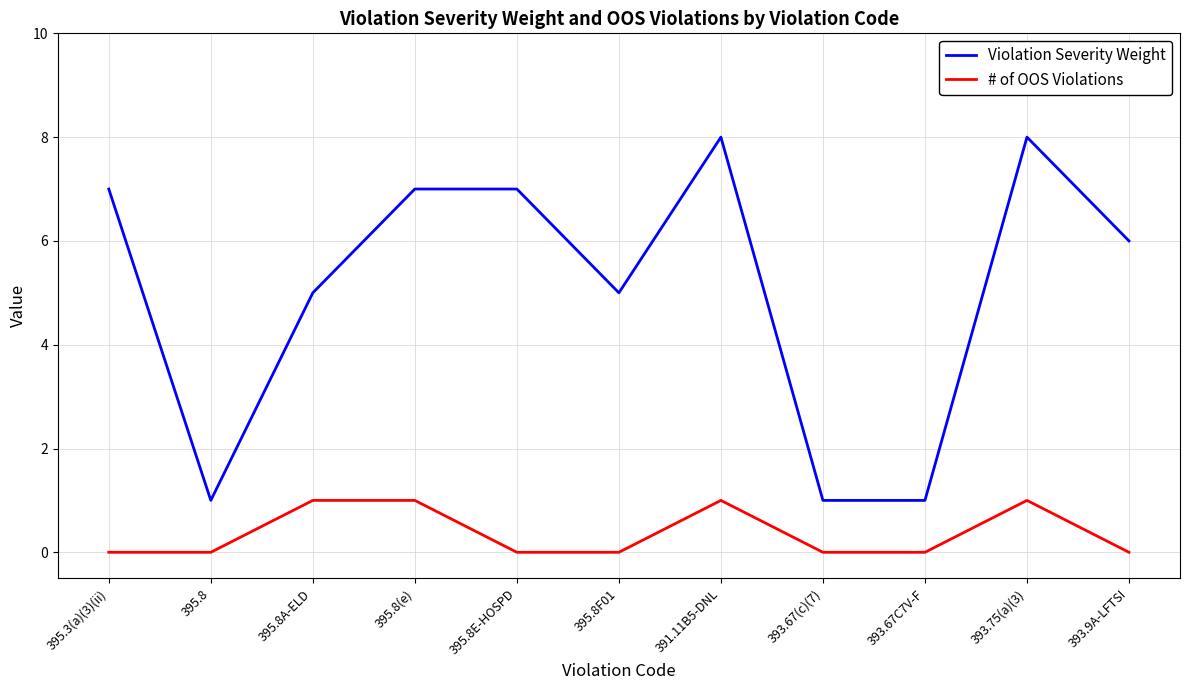

What are all the series names shown in the legend?

Violation Severity Weight, # of OOS Violations